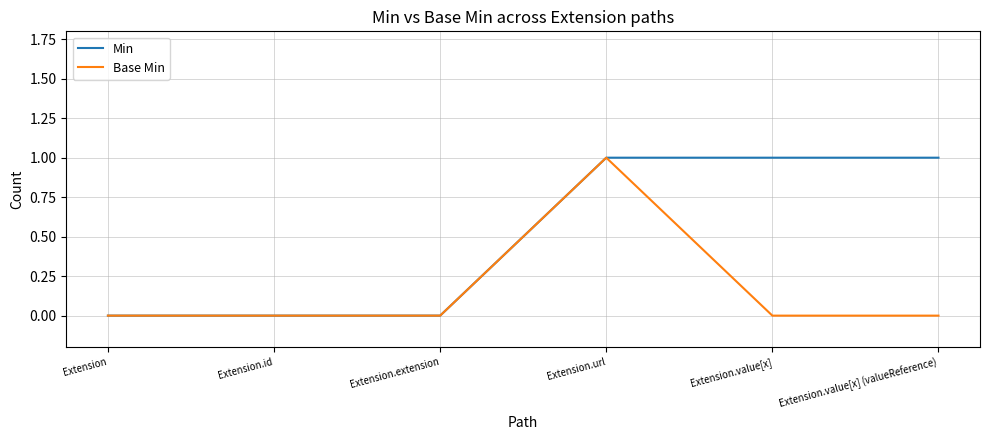

Rank the series at Extension.value[x] (valueReference) from lowest to highest value.

Base Min, Min